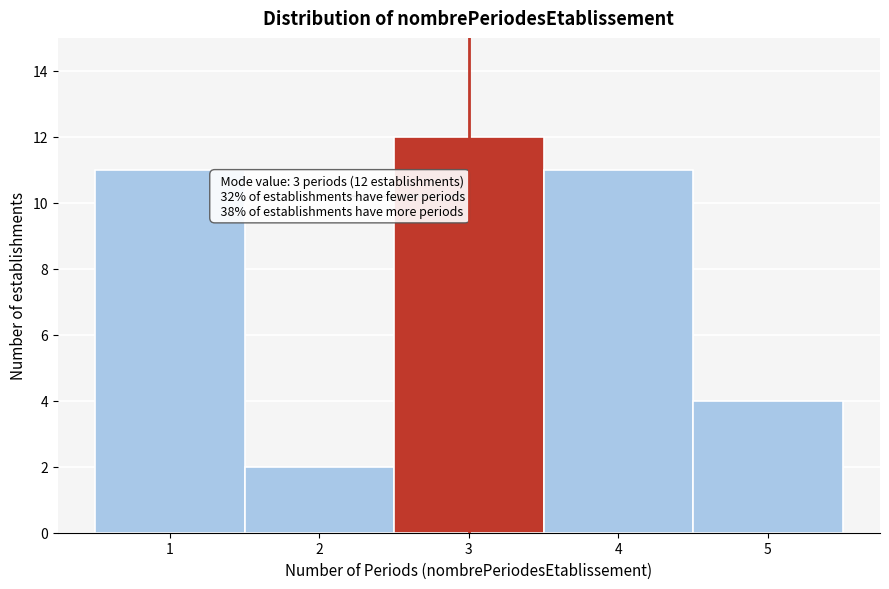

Reading left to right, what are all the values shown in this chart?

1=11	2=2	3=12	4=11	5=4